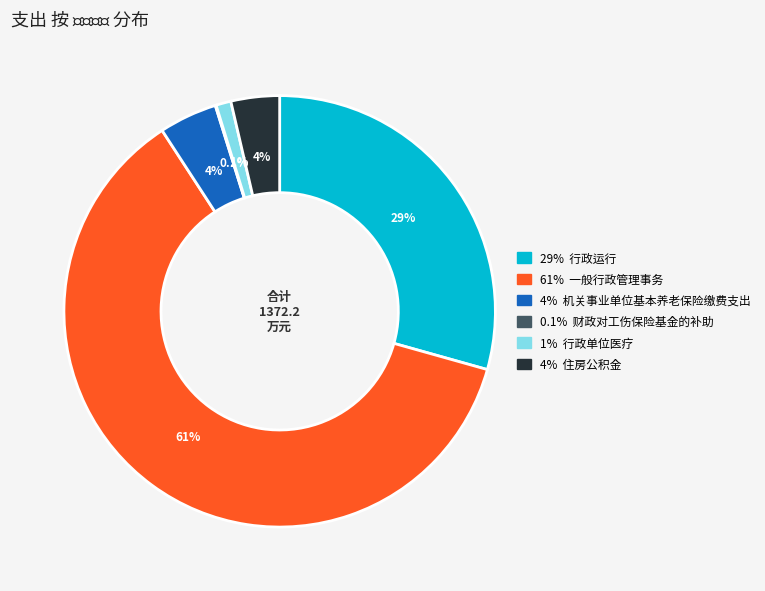

Is there a majority slice in this chart?

Yes